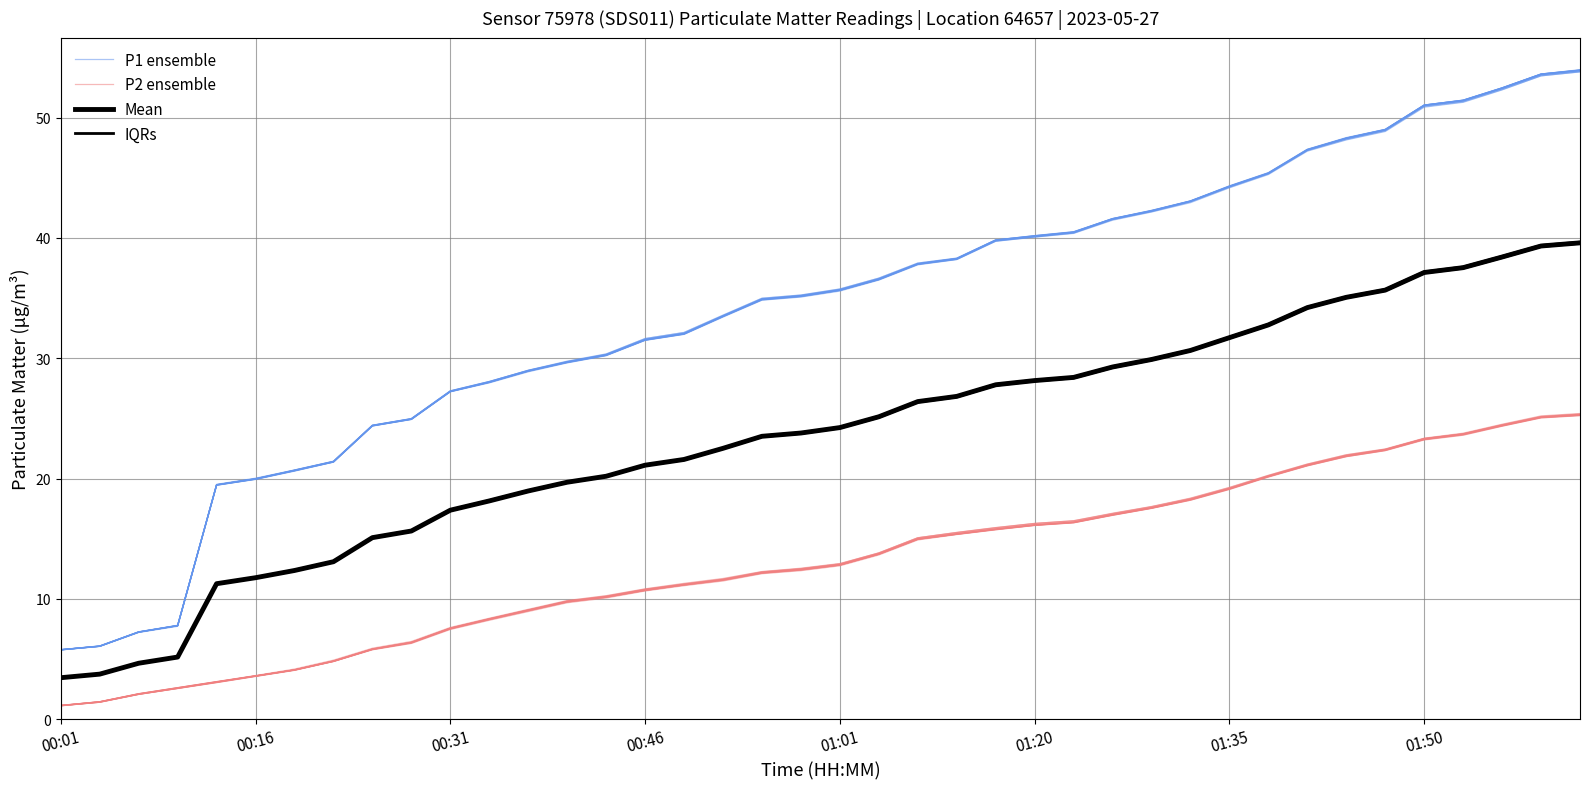

What is the value of the P1 ensemble point at the 1st from the left?

5.8